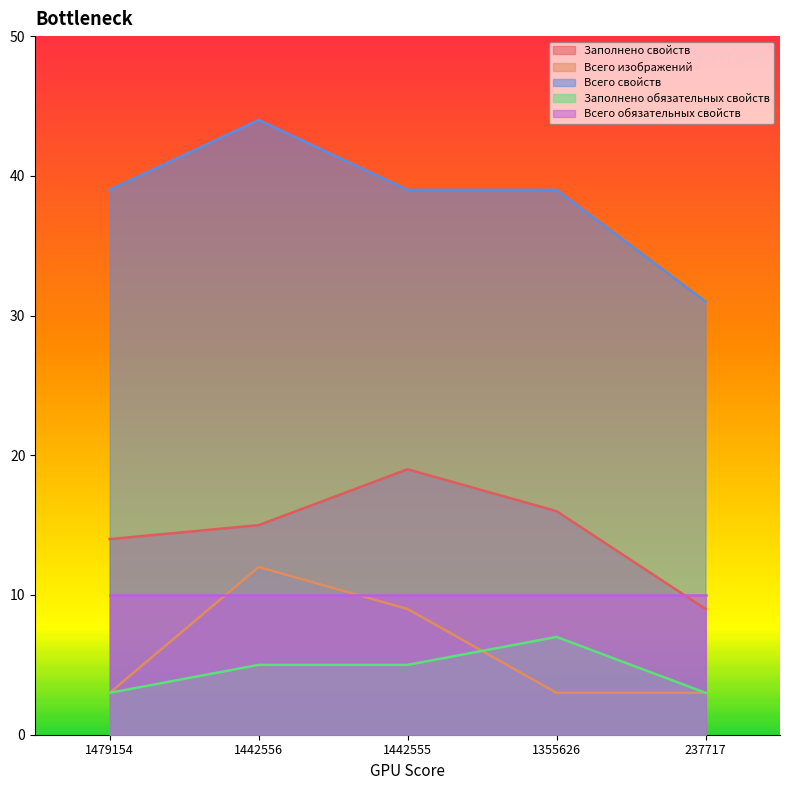

At which category is the sum across all series the highest?

1442556